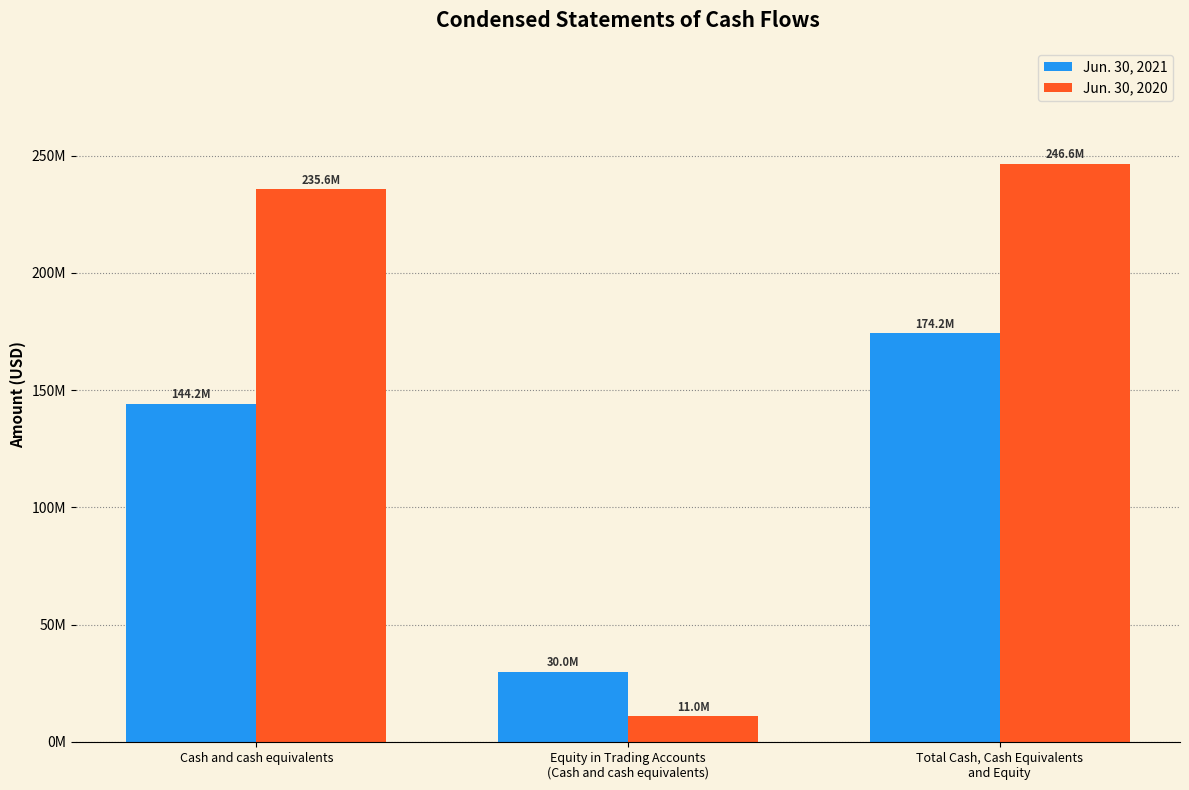

True or false: Jun. 30, 2020 has a value of 4132077 at Equity in Trading Accounts
(Cash and cash equivalents).

False